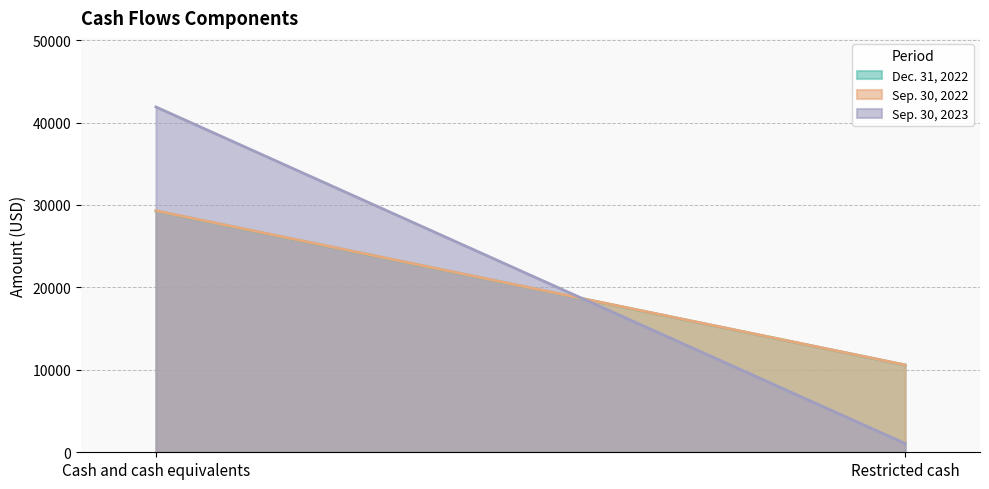

What are all the series names shown in the legend?

Dec. 31, 2022, Sep. 30, 2022, Sep. 30, 2023